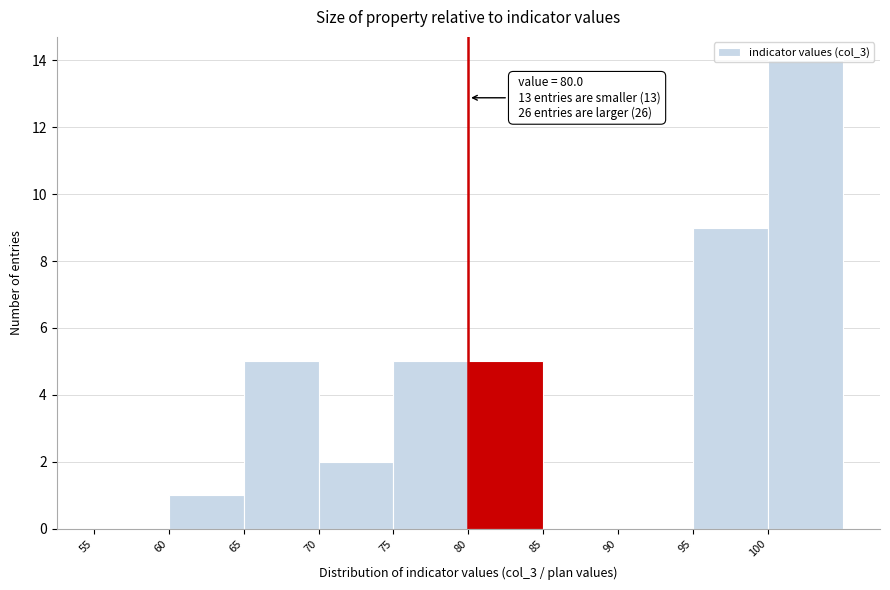

Which range on the x-axis has the tallest bar?

100 to 105